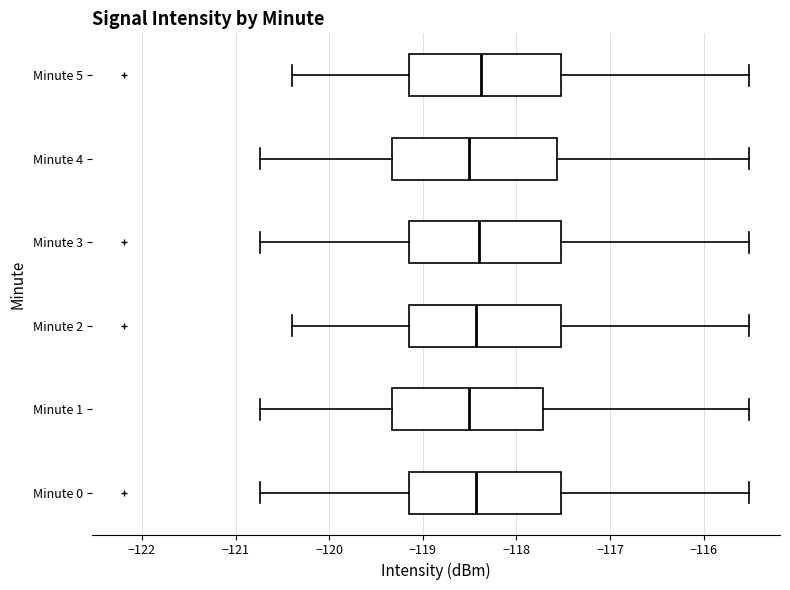

Reading bottom to top, transcribe this box plot: for each box, give where its median line is, the range the box spans, and where its two whiskers end, as read against the x-axis. The values are not printed on the chart, so give them approximately, as read against the axis.

Minute 0: median -118.4, box -119.1 to -117.5, whiskers -120.7 to -115.5
Minute 1: median -118.5, box -119.3 to -117.7, whiskers -120.7 to -115.5
Minute 2: median -118.4, box -119.1 to -117.5, whiskers -120.4 to -115.5
Minute 3: median -118.4, box -119.1 to -117.5, whiskers -120.7 to -115.5
Minute 4: median -118.5, box -119.3 to -117.6, whiskers -120.7 to -115.5
Minute 5: median -118.4, box -119.1 to -117.5, whiskers -120.4 to -115.5